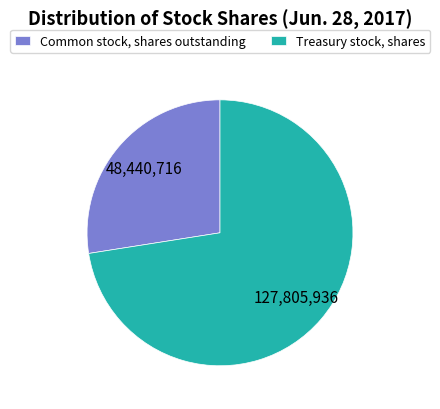

Do Treasury stock, shares and Common stock, shares outstanding together represent more than half of the pie?

Yes